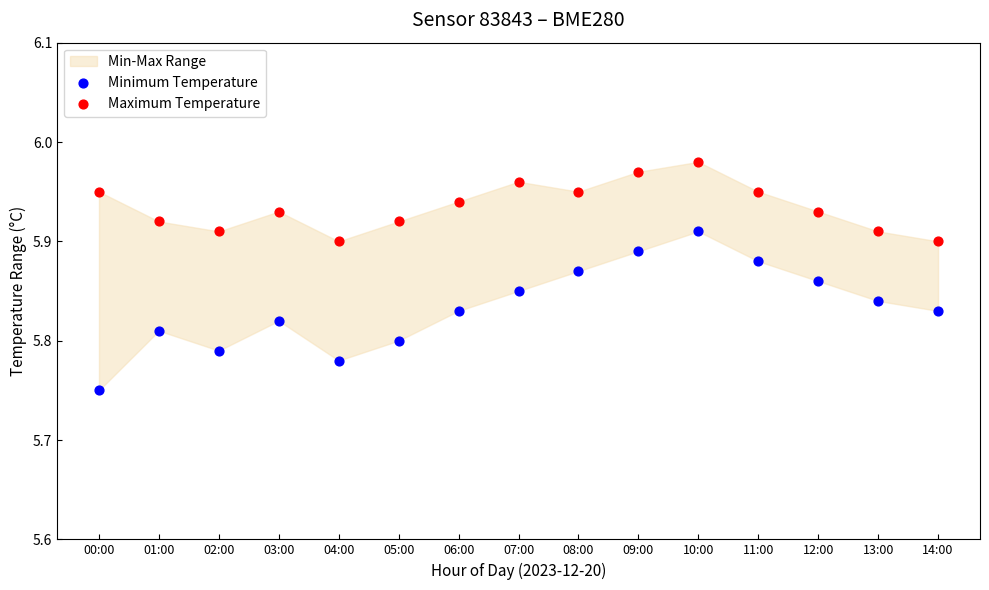

Which series has the widest spread of Y values?

Minimum Temperature